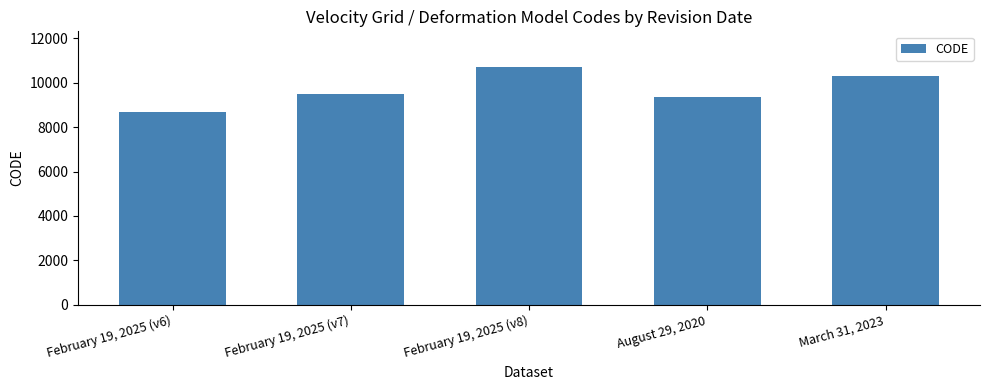

How many series are shown in this chart?

1